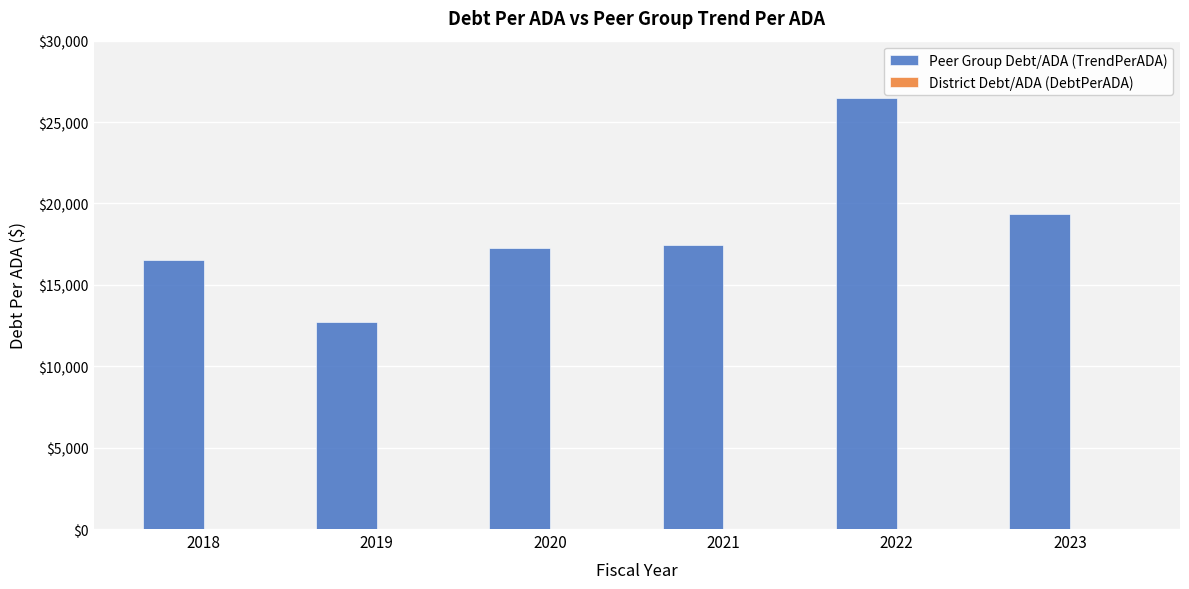

Reading left to right, transcribe all the data shown in this chart.

2018=16529.9	2019=12745.9	2020=17244.0	2021=17444.5	2022=26474.4	2023=19334.0